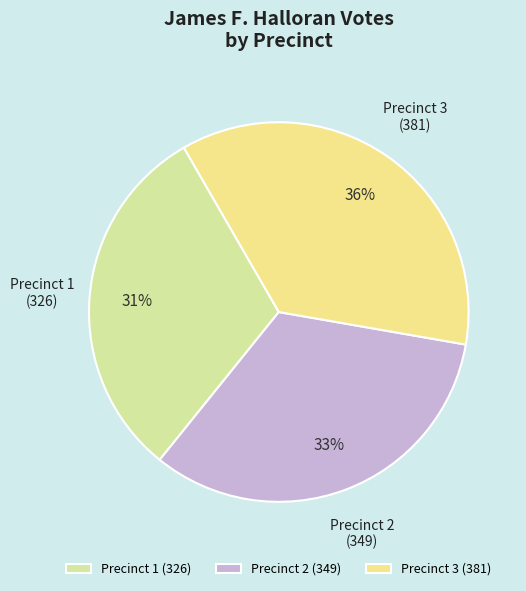

Which has a higher value, Precinct 2 or Precinct 3?

Precinct 3